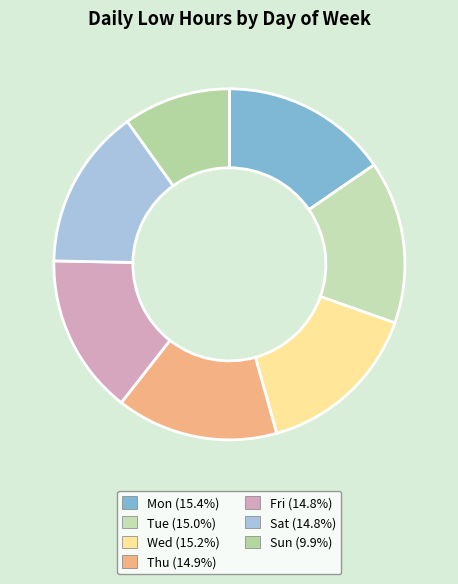

What percentage is NOT represented by Thu?

85.1%